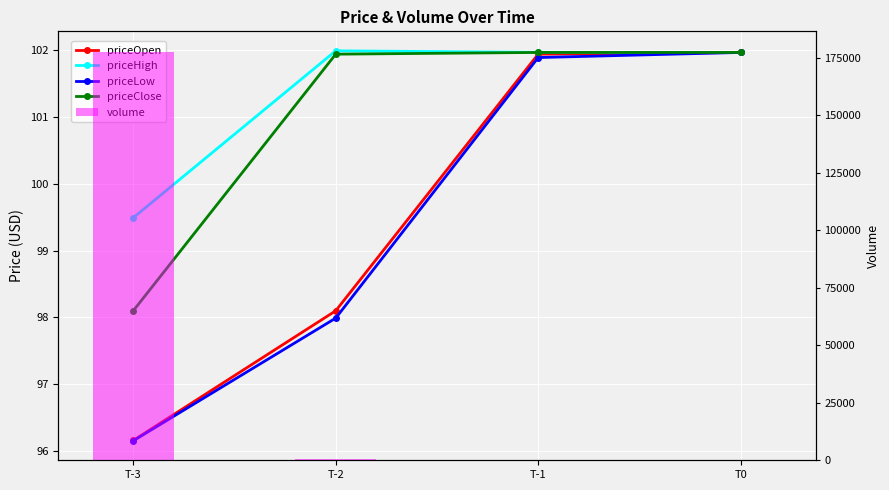

What is the maximum value for priceClose?

102.0